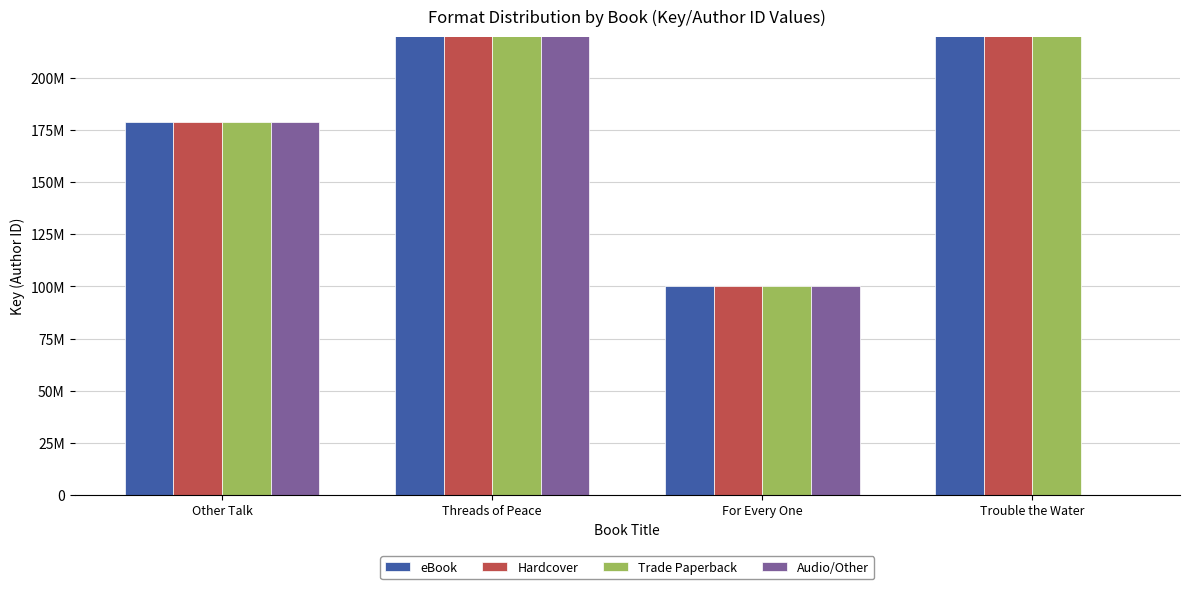

Reading left to right, extract all data points from this chart.

eBook: Other Talk=178742943	Threads of Peace=443190848	For Every One=100216482	Trouble the Water=455126116
Hardcover: Other Talk=178742943	Threads of Peace=443190848	For Every One=100216482	Trouble the Water=455126116
Trade Paperback: Other Talk=178742943	Threads of Peace=443190848	For Every One=100216482	Trouble the Water=455126116
Audio/Other: Other Talk=178742943	Threads of Peace=443190848	For Every One=100216482	Trouble the Water=0